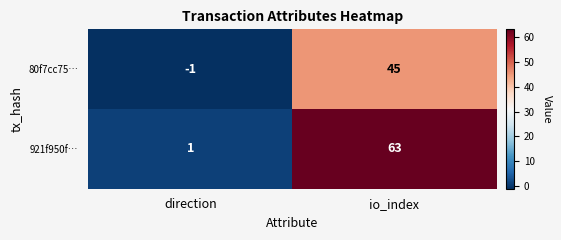

At which category is the sum across all series the highest?

io_index